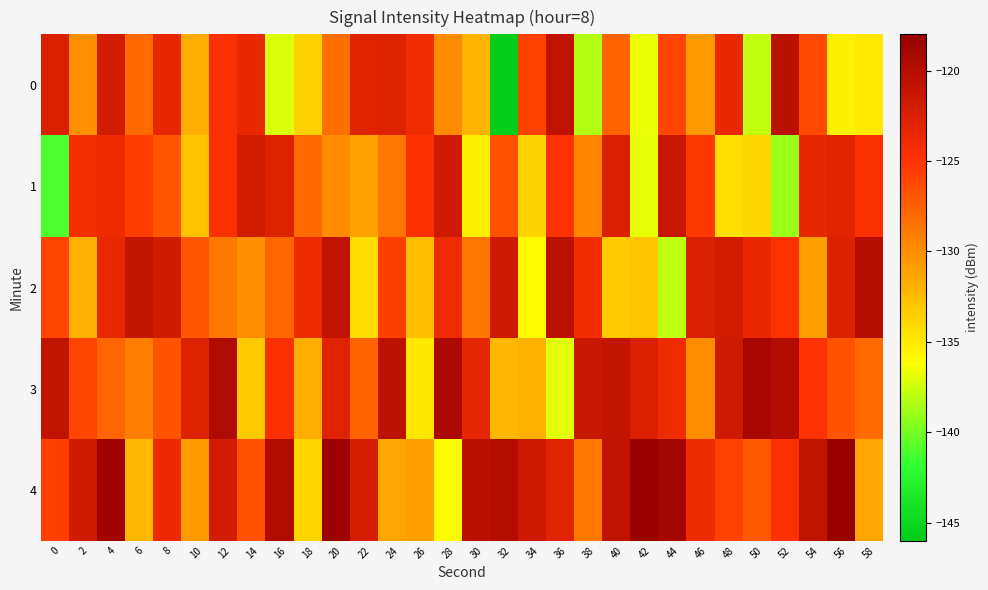

Reading left to right, extract all data points from this chart.

0: 0=-122.6	2=-130.2	4=-121.9	6=-128.0	8=-123.5	10=-131.8	12=-124.8	14=-123.7	16=-137.2	18=-133.7	20=-128.3	22=-122.9	24=-122.7	26=-124.1	28=-129.8	30=-132.1	32=-145.8	34=-125.8	36=-120.6	38=-138.3	40=-127.7	42=-136.8	44=-125.9	46=-130.7	48=-123.6	50=-137.9	52=-120.2	54=-126.3	56=-135.3	58=-135.0
1: 0=-141.0	2=-124.4	4=-124.0	6=-125.6	8=-127.0	10=-132.9	12=-124.7	14=-122.0	16=-122.8	18=-128.0	20=-129.8	22=-131.1	24=-128.8	26=-124.8	28=-121.6	30=-135.3	32=-126.7	34=-133.8	36=-124.9	38=-129.7	40=-122.6	42=-136.9	44=-121.2	46=-125.3	48=-134.3	50=-134.0	52=-139.0	54=-123.4	56=-123.0	58=-124.6
2: 0=-126.0	2=-131.9	4=-123.7	6=-121.0	8=-121.8	10=-127.0	12=-128.8	14=-130.1	16=-127.8	18=-123.8	20=-120.6	22=-134.3	24=-125.7	26=-132.8	28=-123.9	30=-128.7	32=-121.6	34=-135.9	36=-120.2	38=-124.3	40=-133.3	42=-133.0	44=-138.0	46=-122.4	48=-122.0	50=-123.6	52=-125.0	54=-130.9	56=-122.7	58=-120.0
3: 0=-120.8	2=-126.0	4=-127.8	6=-129.1	8=-126.8	10=-122.8	12=-119.6	14=-133.3	16=-124.7	18=-131.8	20=-122.9	22=-127.7	24=-120.6	26=-134.9	28=-119.2	30=-123.3	32=-132.3	34=-132.0	36=-137.0	38=-121.4	40=-121.0	42=-122.6	44=-124.0	46=-129.9	48=-121.7	50=-119.0	52=-119.8	54=-125.0	56=-126.8	58=-128.1
4: 0=-125.8	2=-121.8	4=-118.6	6=-132.3	8=-123.7	10=-130.8	12=-121.9	14=-126.7	16=-119.6	18=-133.9	20=-118.2	22=-122.3	24=-131.3	26=-131.0	28=-136.0	30=-120.4	32=-120.0	34=-121.6	36=-123.0	38=-128.9	40=-120.7	42=-118.0	44=-118.8	46=-124.0	48=-125.8	50=-127.1	52=-124.8	54=-120.8	56=-117.6	58=-131.3